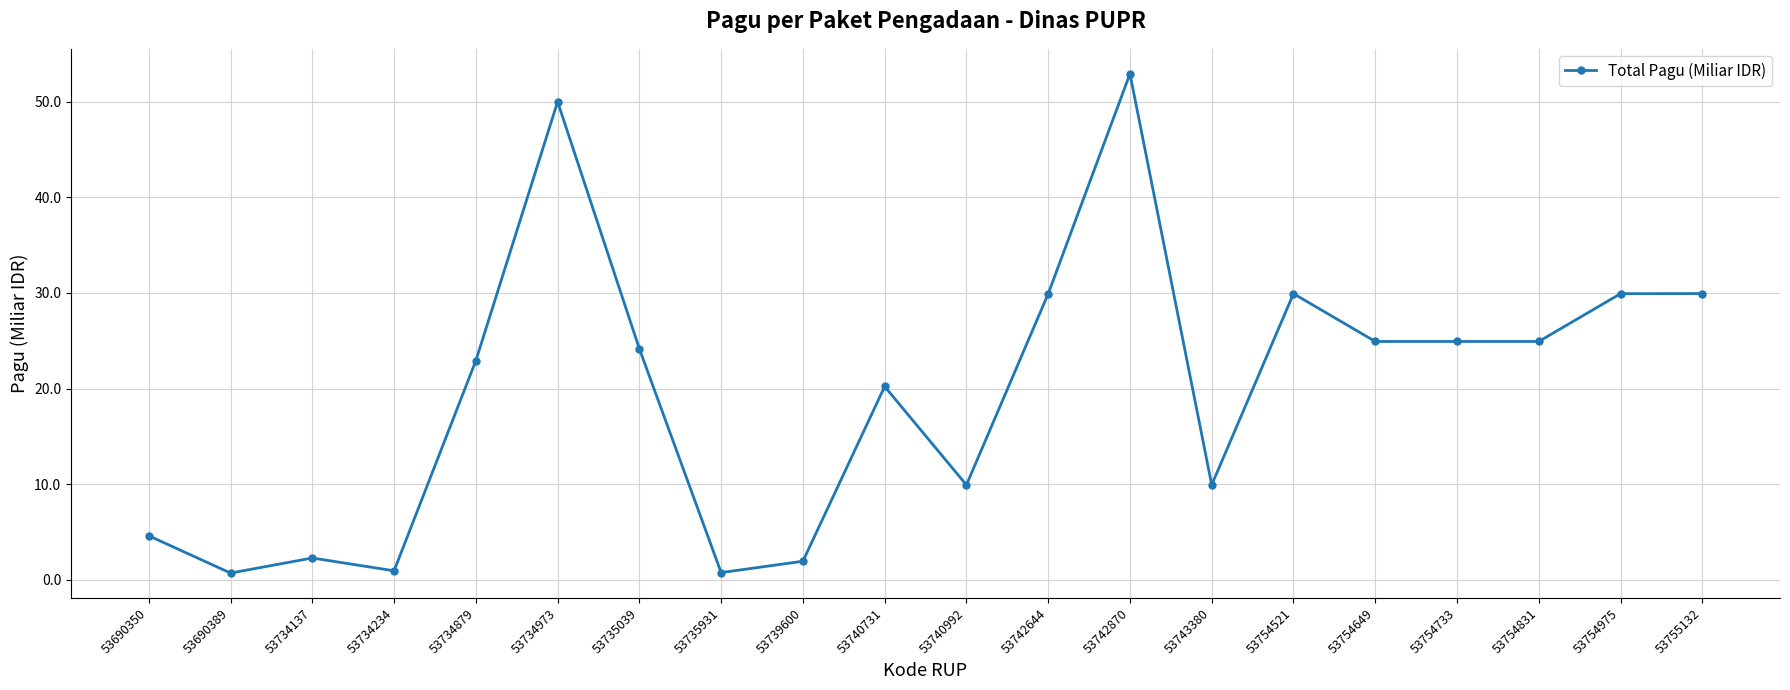

Which category has the highest value across all series?

53742870